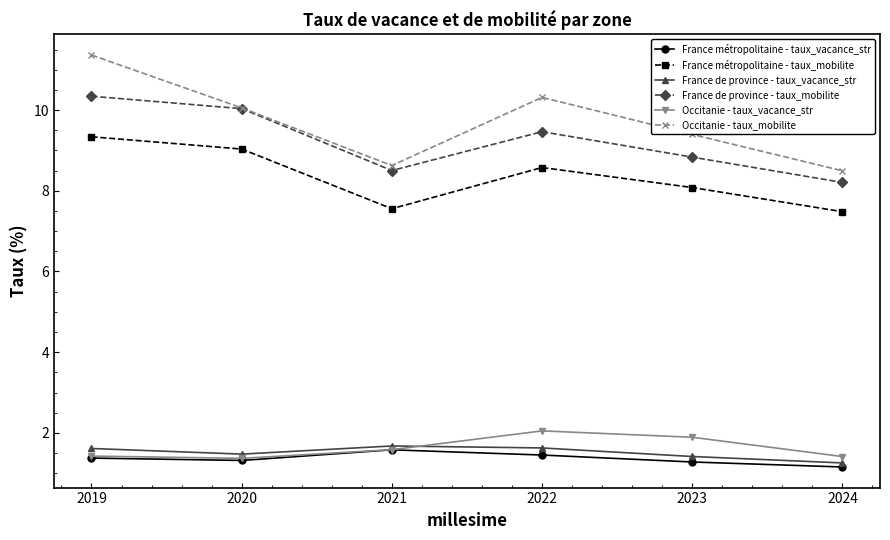

True or false: France métropolitaine - taux_mobilite and Occitanie - taux_vacance_str cross at least once.

False